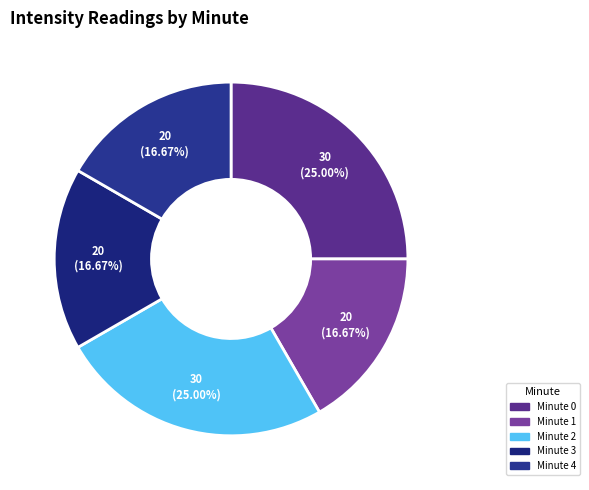

To the nearest percent, what is the combined percentage of Minute 0 and Minute 1?

42%